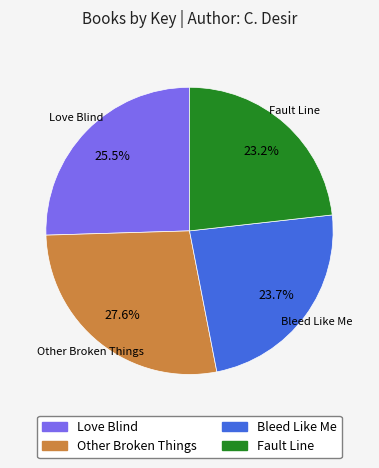

Is there any slice that represents more than half of the pie?

No